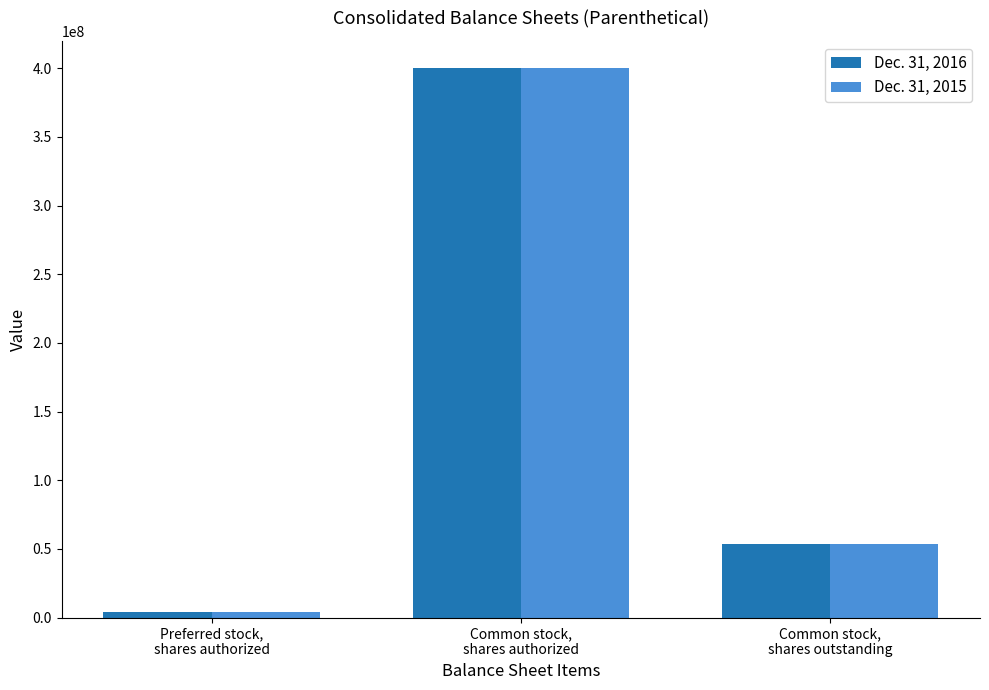

What are all the series names shown in the legend?

Dec. 31, 2016, Dec. 31, 2015